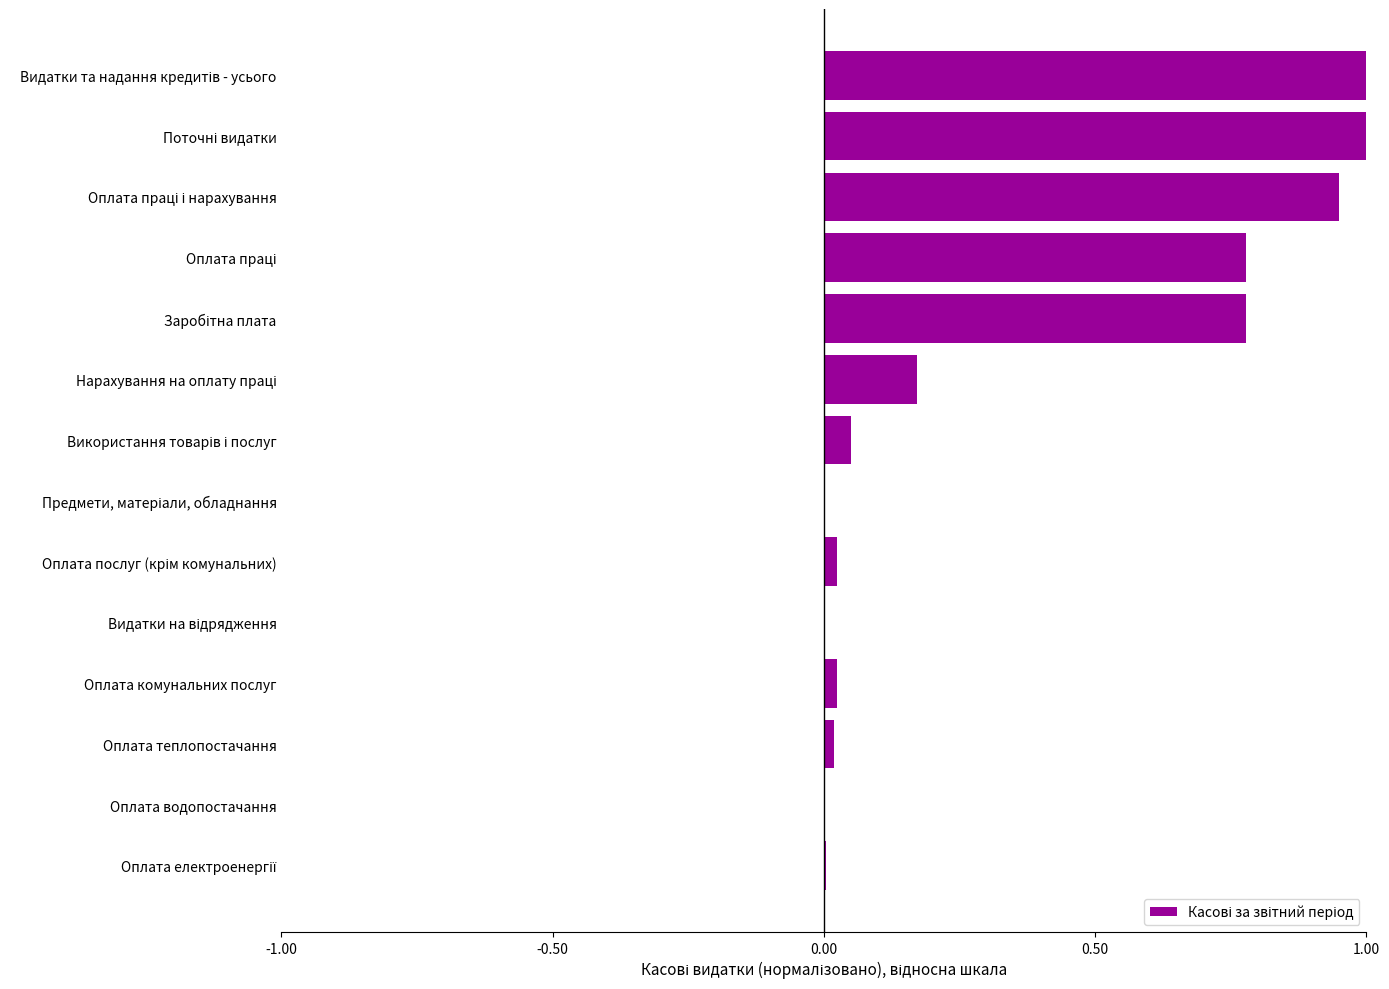

What is the average value?

0.3